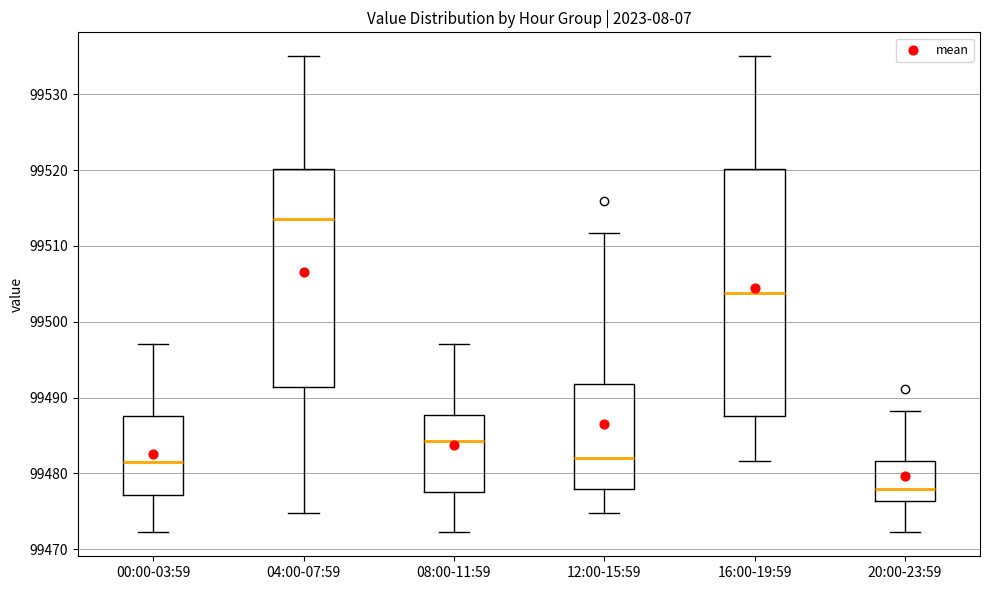

Reading left to right, read every box against the y-axis: the position of its median line, the range the box covers, and the ends of its whiskers. The values are not printed on the chart, so give them approximately, as read against the axis.

00:00-03:59: median 99481, box 99477 to 99488, whiskers 99472 to 99497
04:00-07:59: median 99514, box 99491 to 99520, whiskers 99475 to 99535
08:00-11:59: median 99484, box 99478 to 99488, whiskers 99472 to 99497
12:00-15:59: median 99482, box 99478 to 99492, whiskers 99475 to 99512
16:00-19:59: median 99504, box 99488 to 99520, whiskers 99482 to 99535
20:00-23:59: median 99478, box 99476 to 99482, whiskers 99472 to 99488